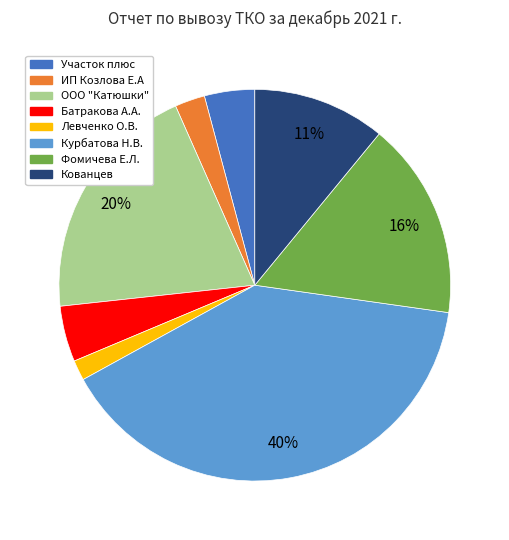

Does any single category account for the majority?

No